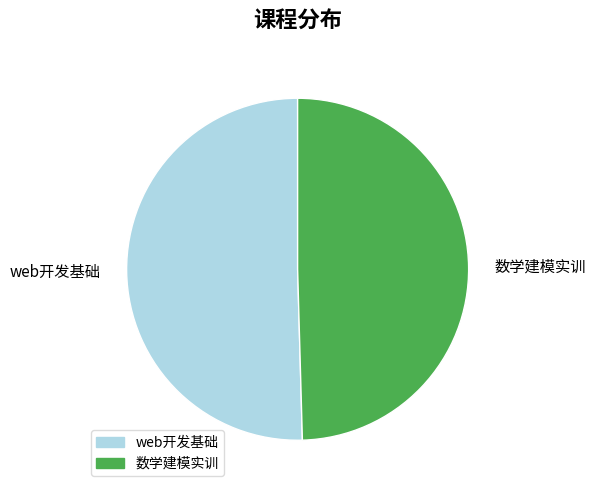

Do 数学建模实训 and web开发基础 together represent more than half of the pie?

Yes